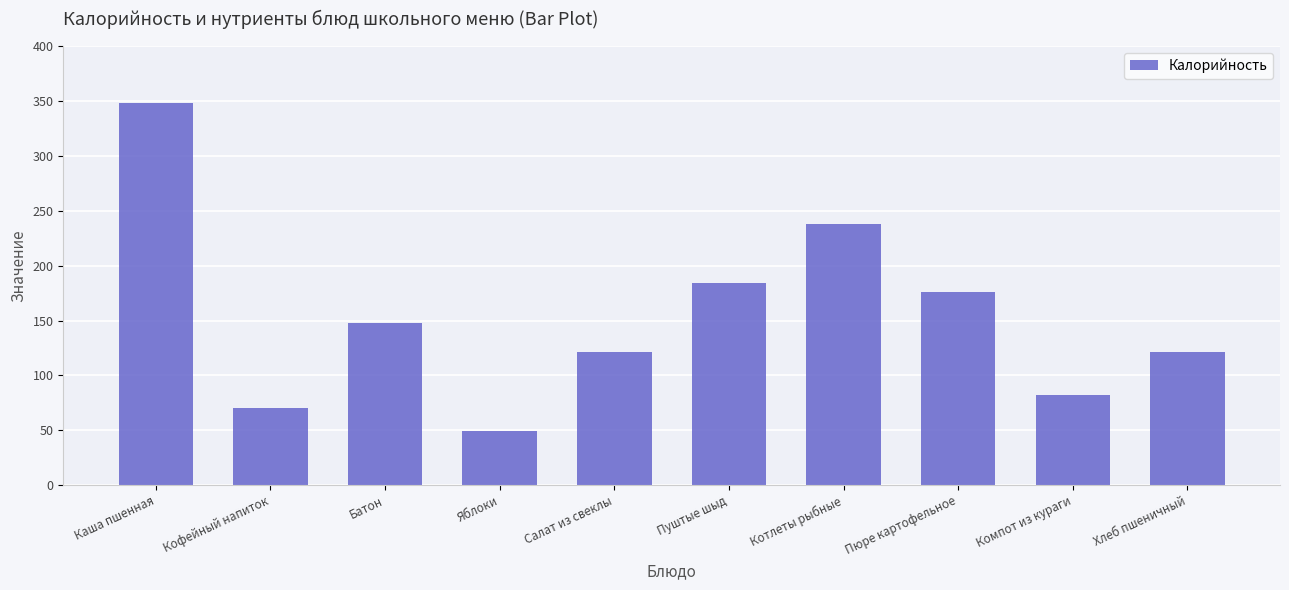

The value at Салат из свеклы is 31. True or false?

False